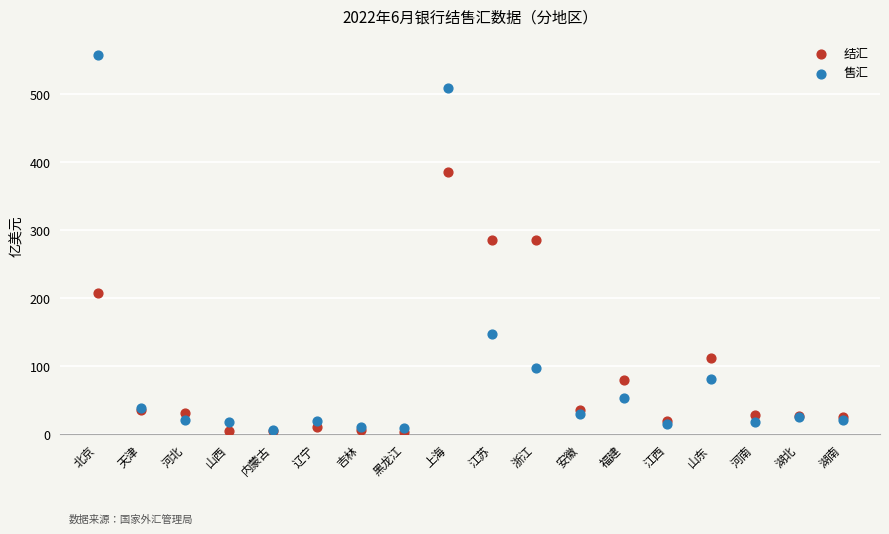

Which series reaches the maximum Y coordinate?

售汇